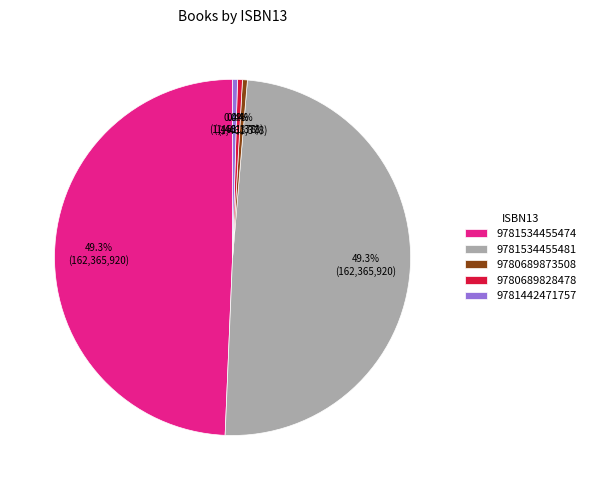

Is the sum of 9781534455474 and 9780689828478 greater than half?

No